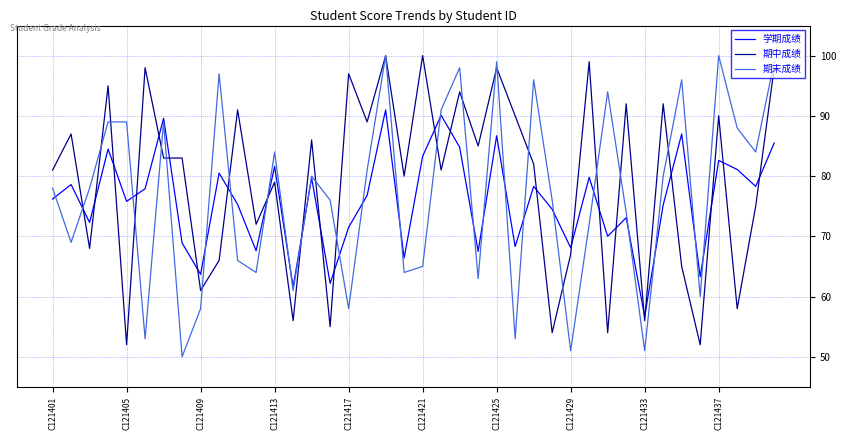

True or false: 学期成绩 and 期中成绩 intersect in this chart.

True